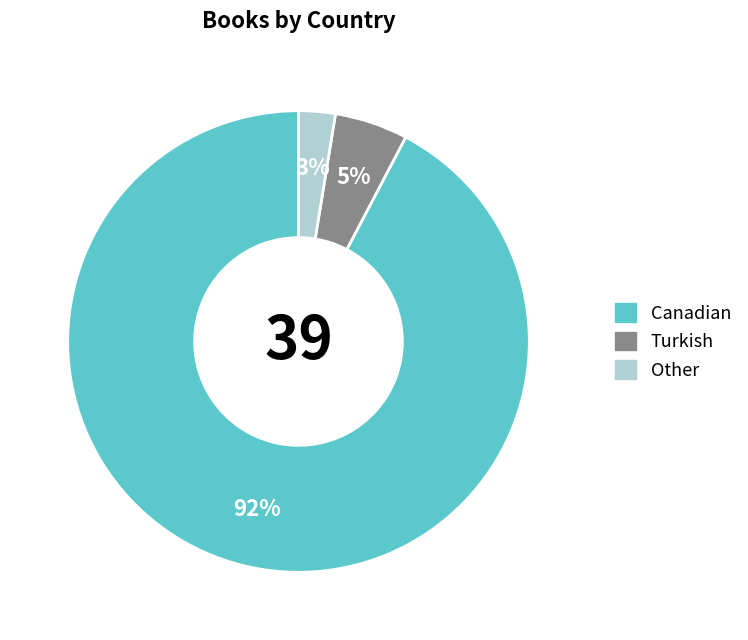

Which has a higher value, Canadian or Turkish?

Canadian